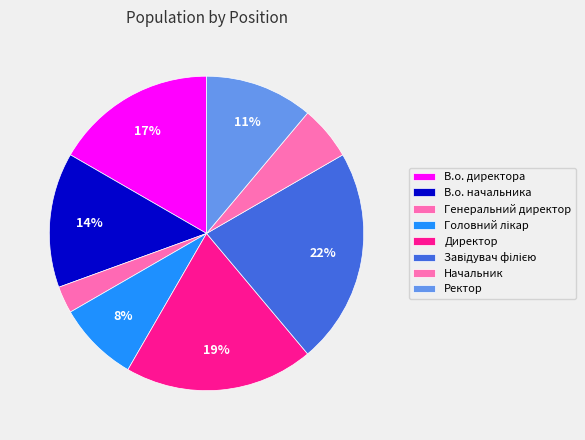

Which slice is the largest?

Завідувач філією